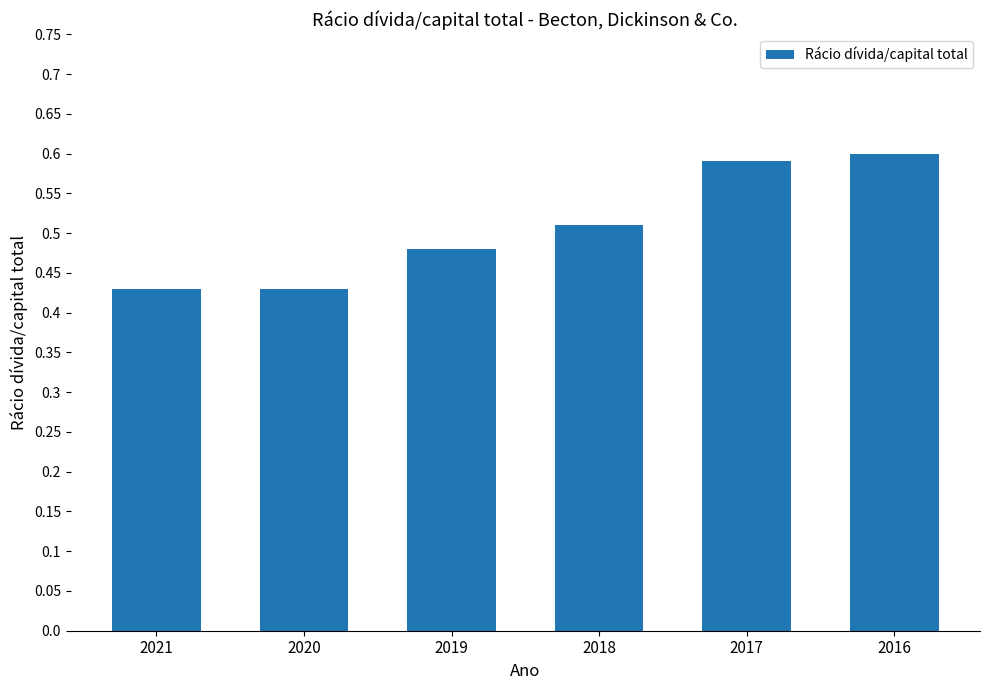

Count the values in the range 0 to 1.

6